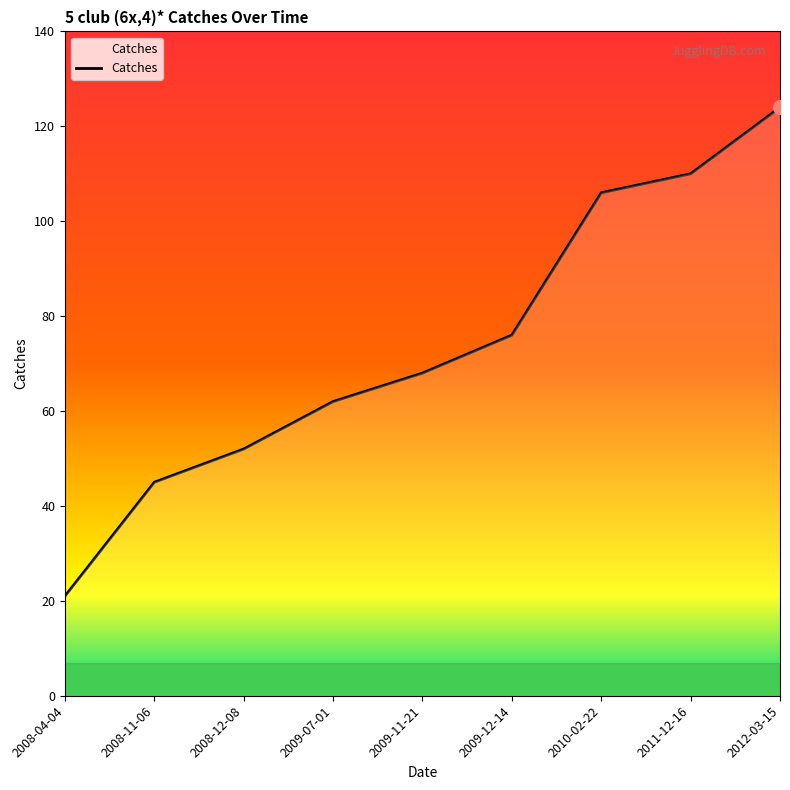

What is the average value?

74